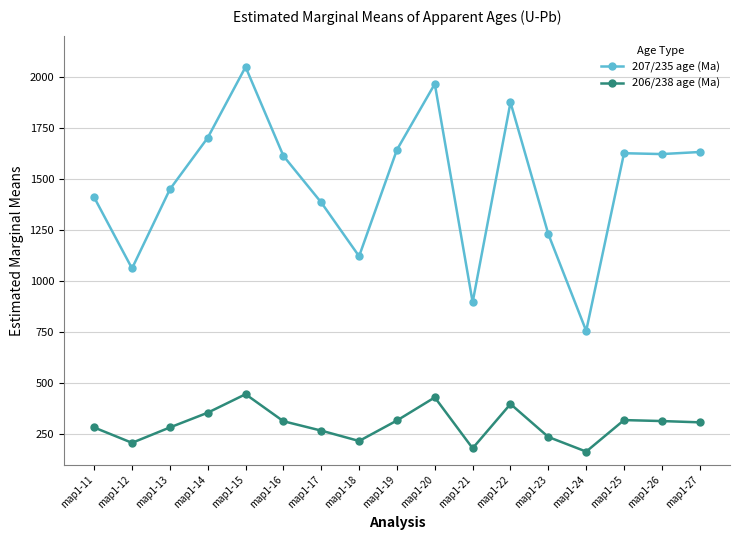

Is it true that 207/235 age (Ma) equals 947.5 at map1-20?

False